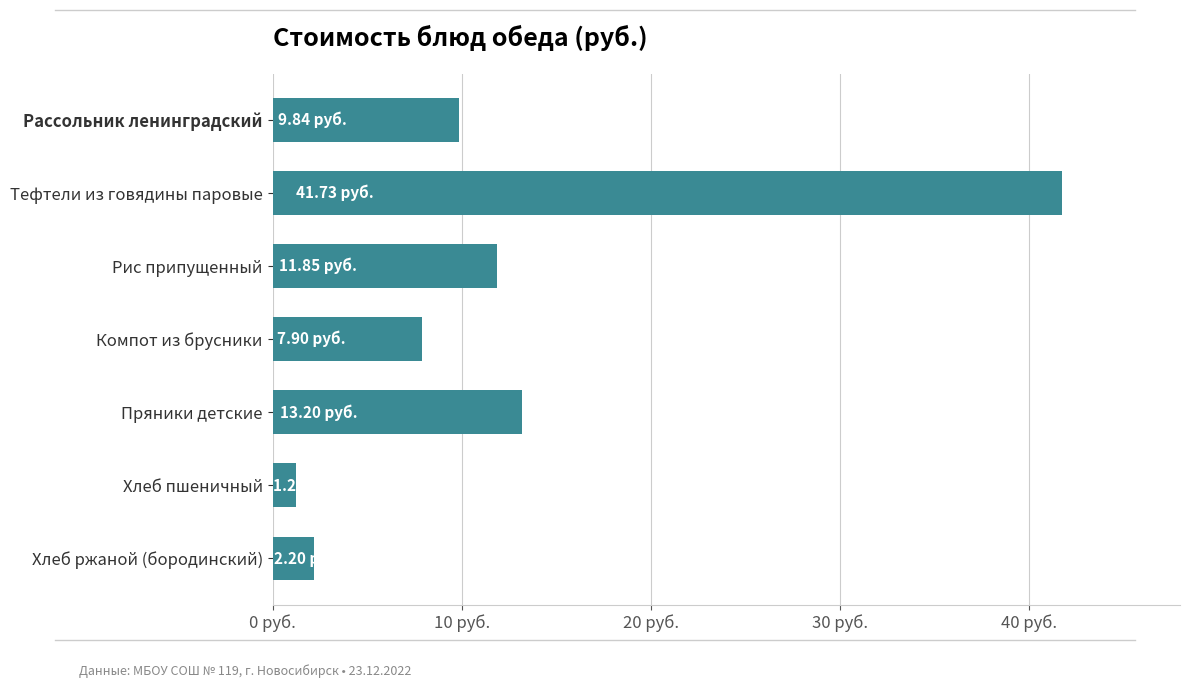

What is the difference between the maximum and minimum values?

40.5